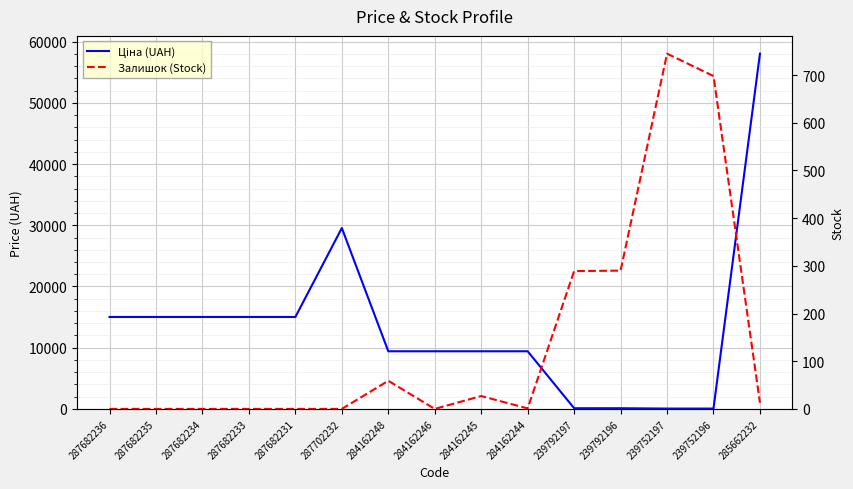

What is the average value of the Ціна (UAH) series?

13379.3